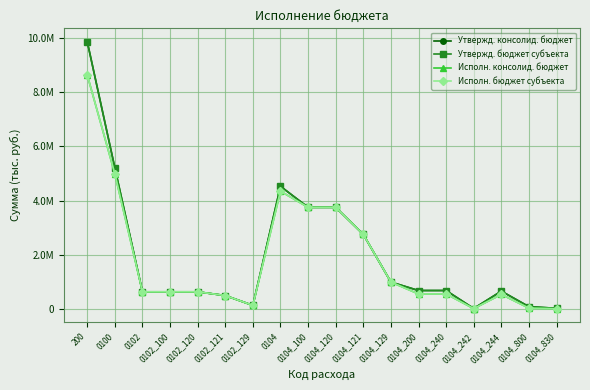

Is the value of Утвержд. консолид. бюджет at 0104_129 greater than the value of Исполн. бюджет субъекта at 0104_200?

Yes